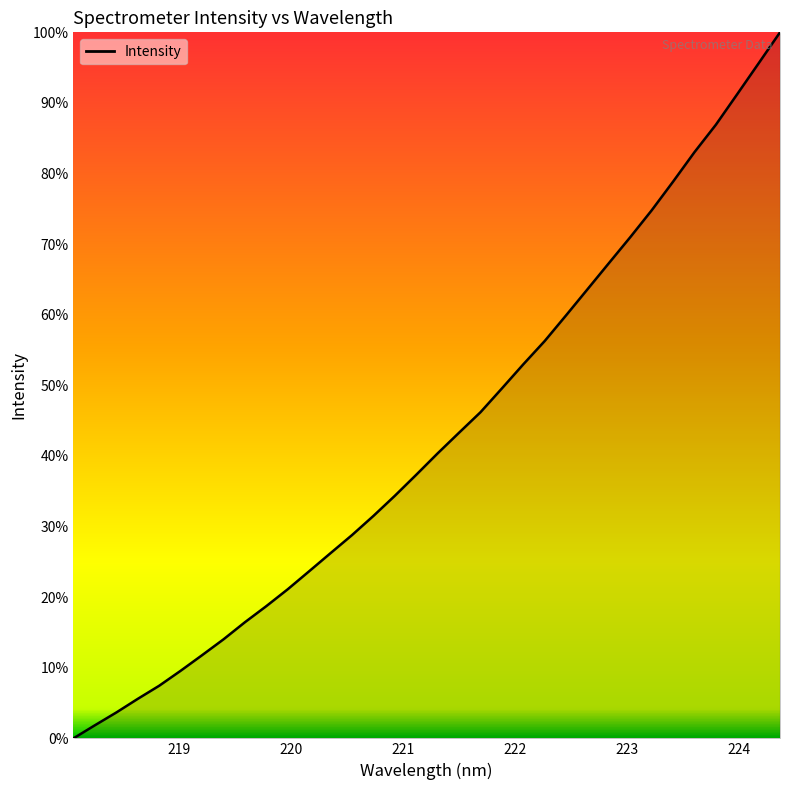

What is the difference between the maximum and minimum values?

100.0